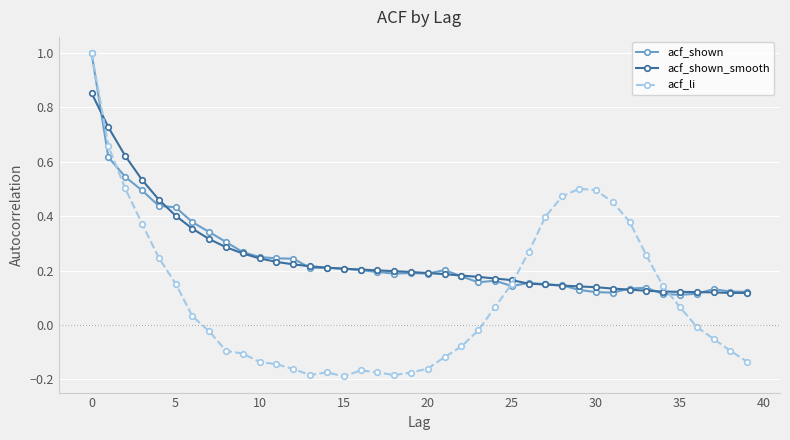

What is the difference between the maximum and minimum values in the acf_li series?

1.2